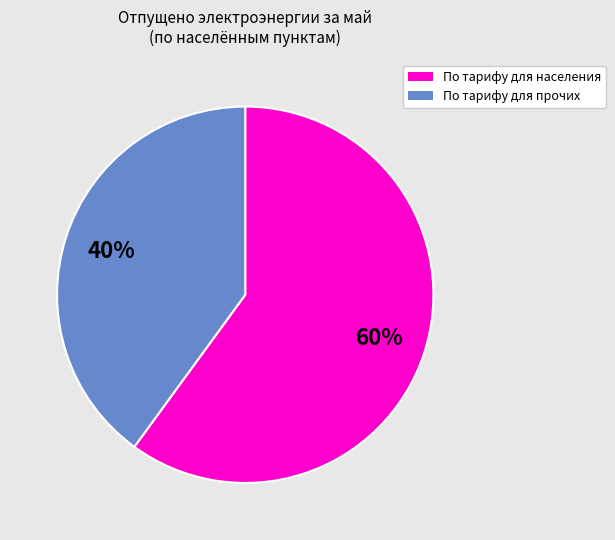

To the nearest percent, what is the average slice percentage?

50%